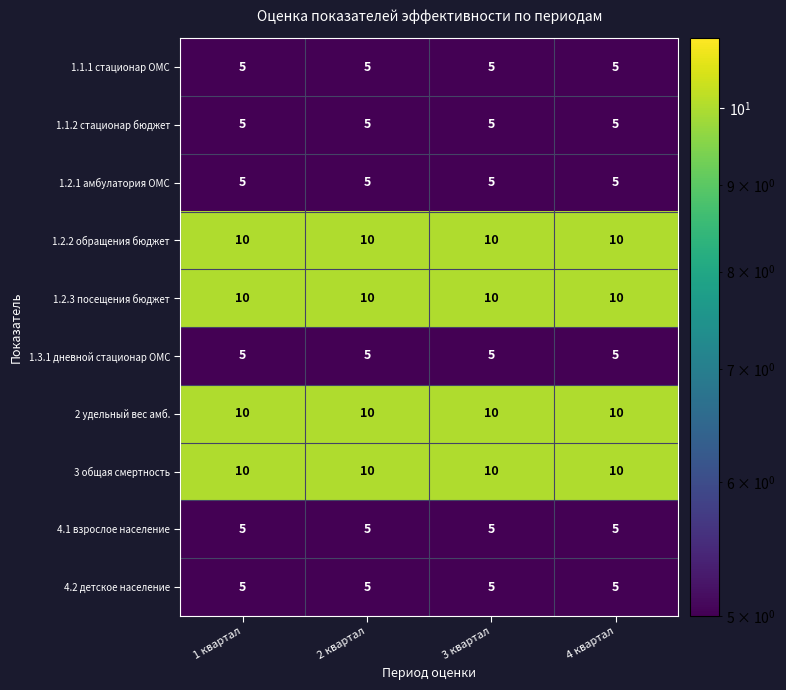

At how many categories does at least one series exceed 7?

4